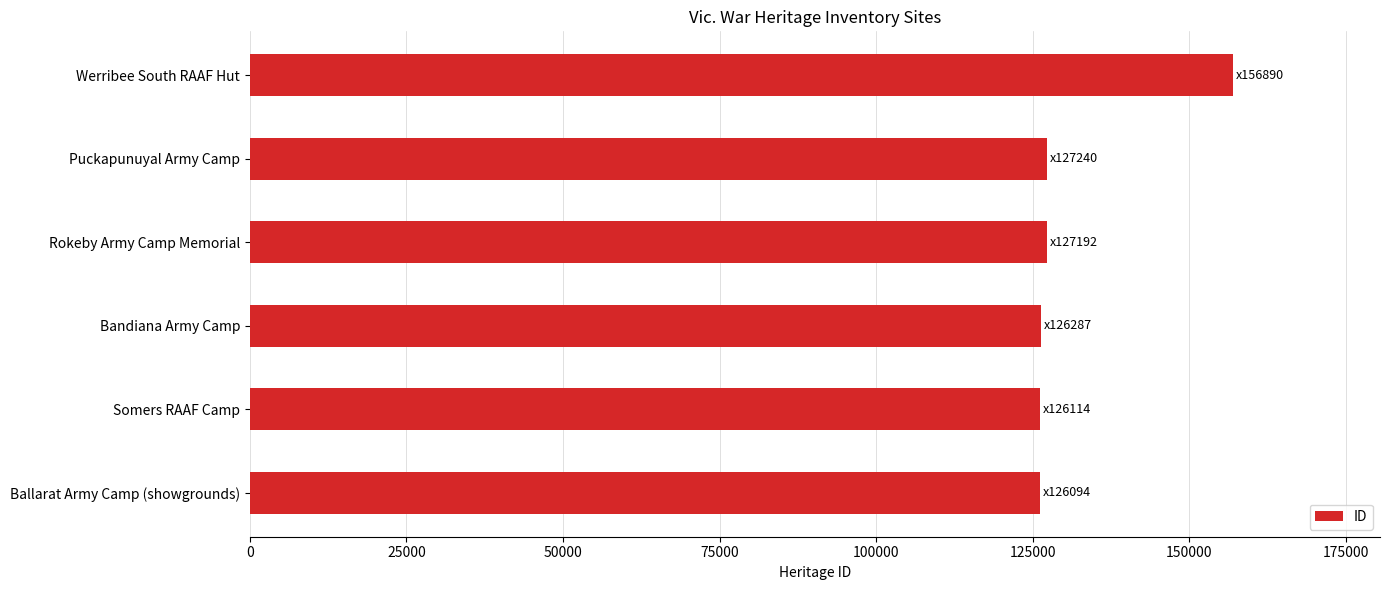

The chart shows a value of 192113 at Puckapunuyal Army Camp. True or false?

False